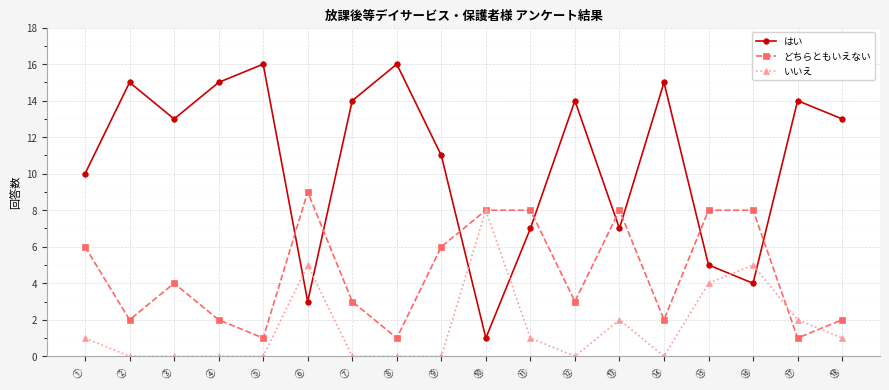

What is the minimum value for はい?

1